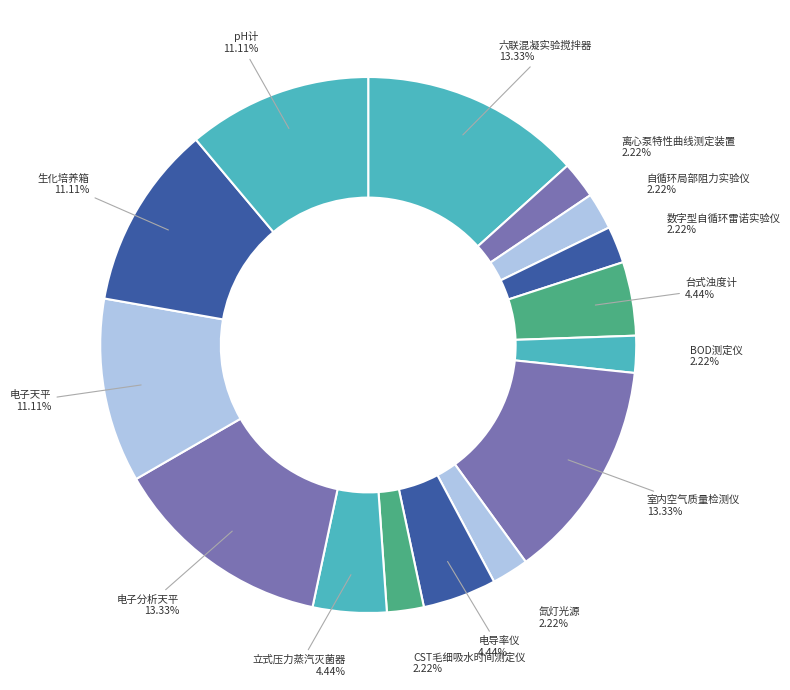

How many slices are in this pie chart?

15